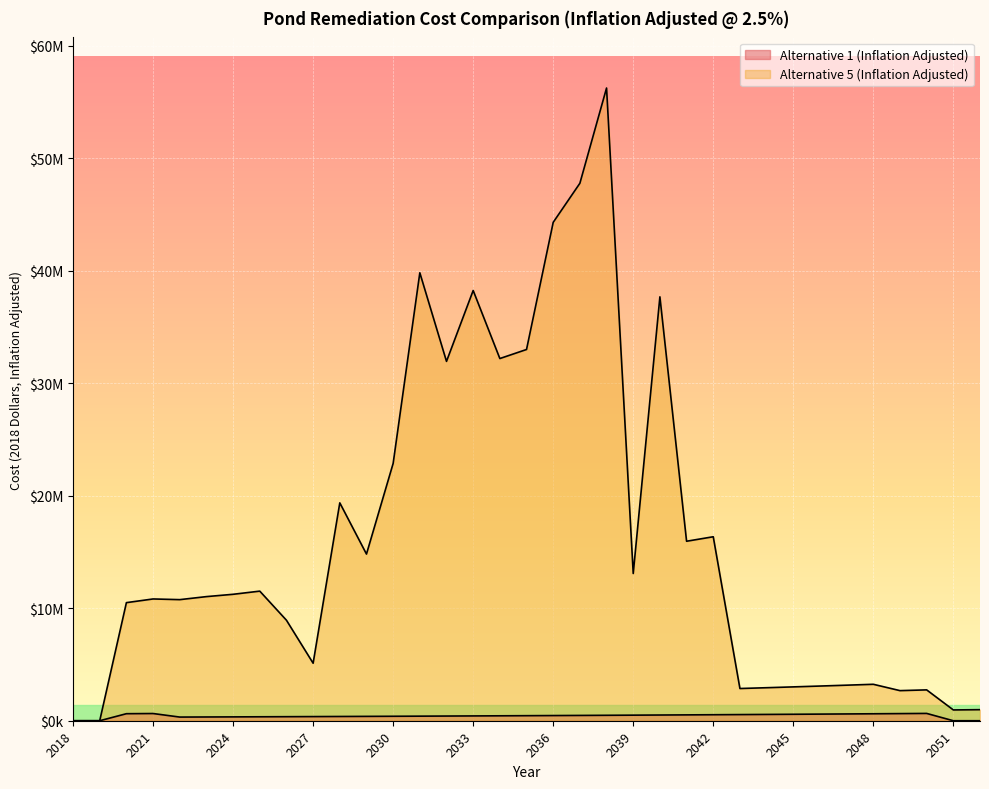

What are all the series names shown in the legend?

Alternative 1 (Inflation Adjusted), Alternative 5 (Inflation Adjusted)